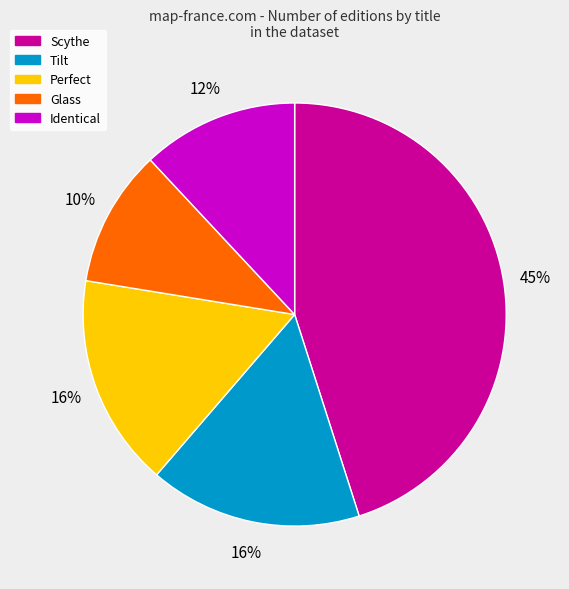

Is there any slice that represents more than half of the pie?

No